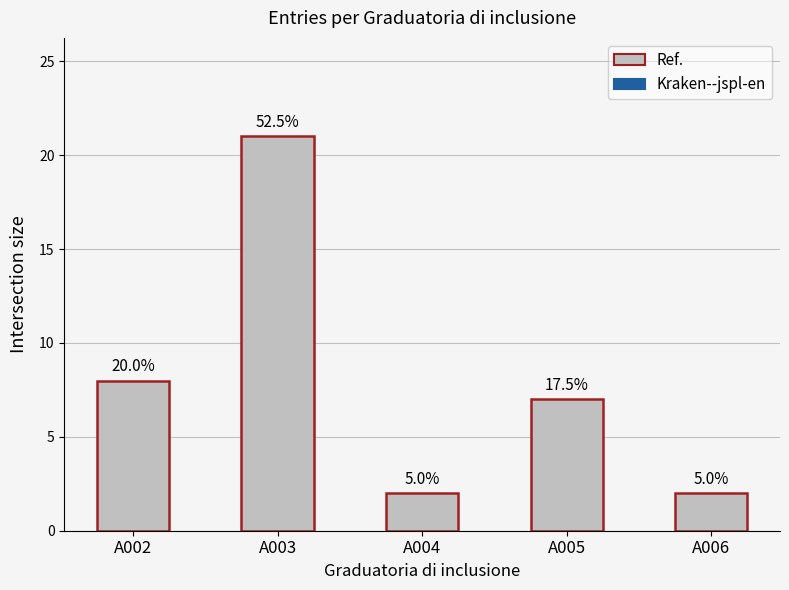

Which has a higher value, A003 or A005?

A003